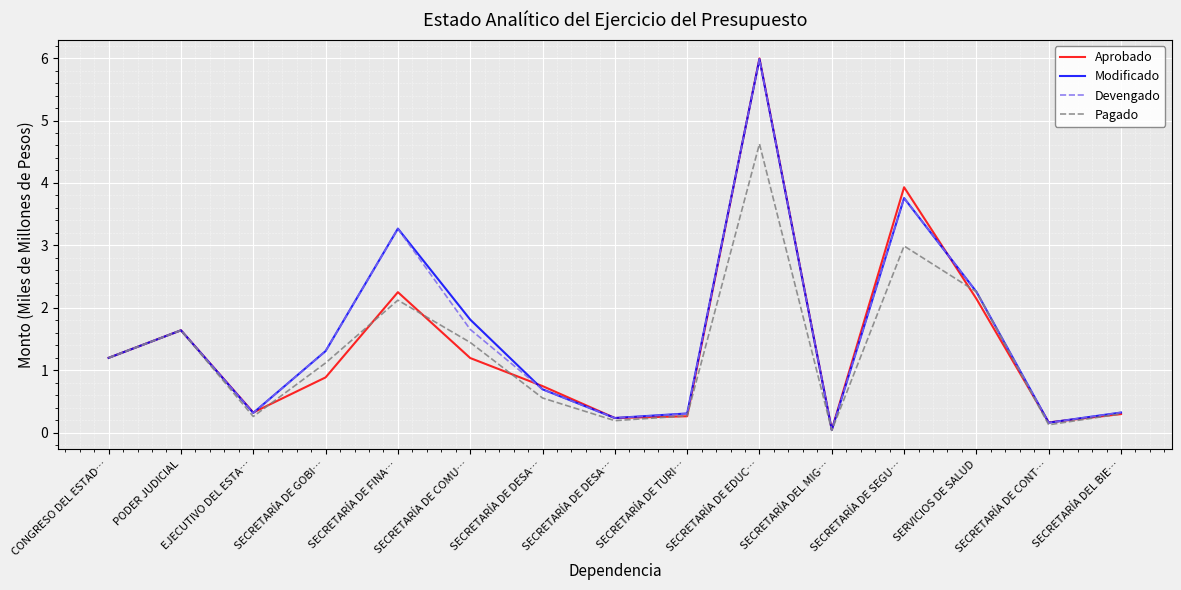

Does the chart display data point markers on the line(s)?

No